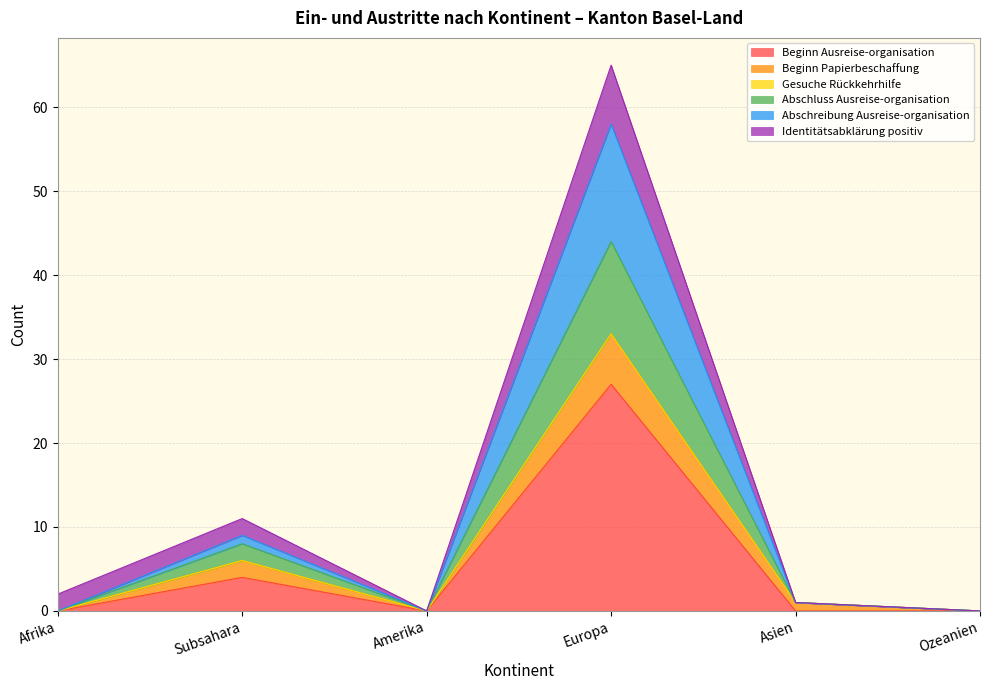

Where is Beginn Ausreise-organisation nearest to the value 13?

Subsahara